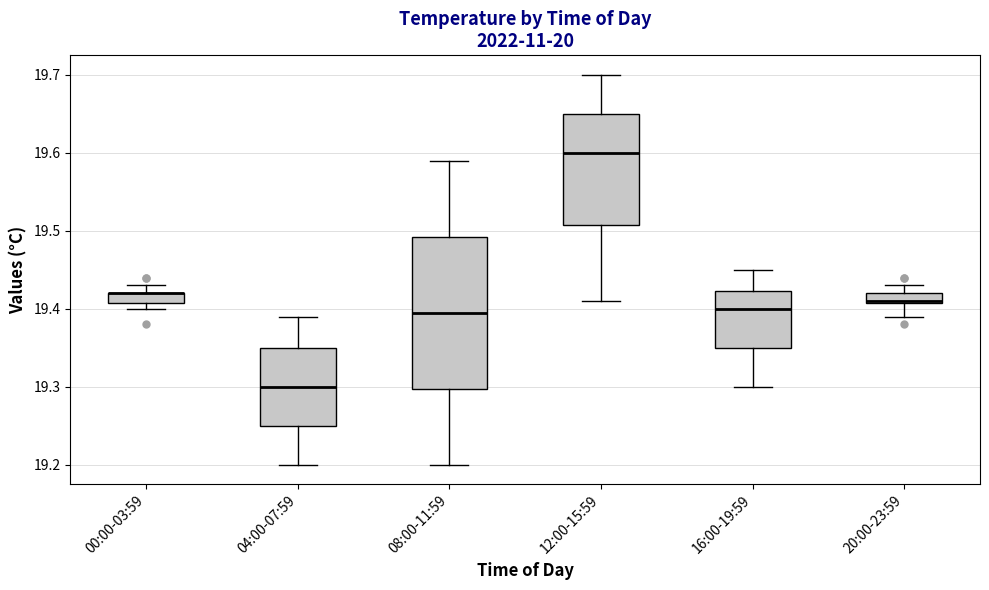

Which box is the tallest, from its lower edge to its upper edge?

08:00-11:59